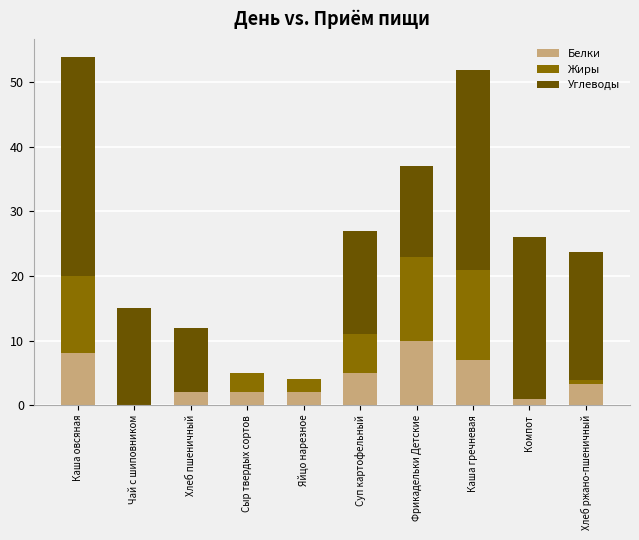

What is the highest value of the Белки series?

10.0